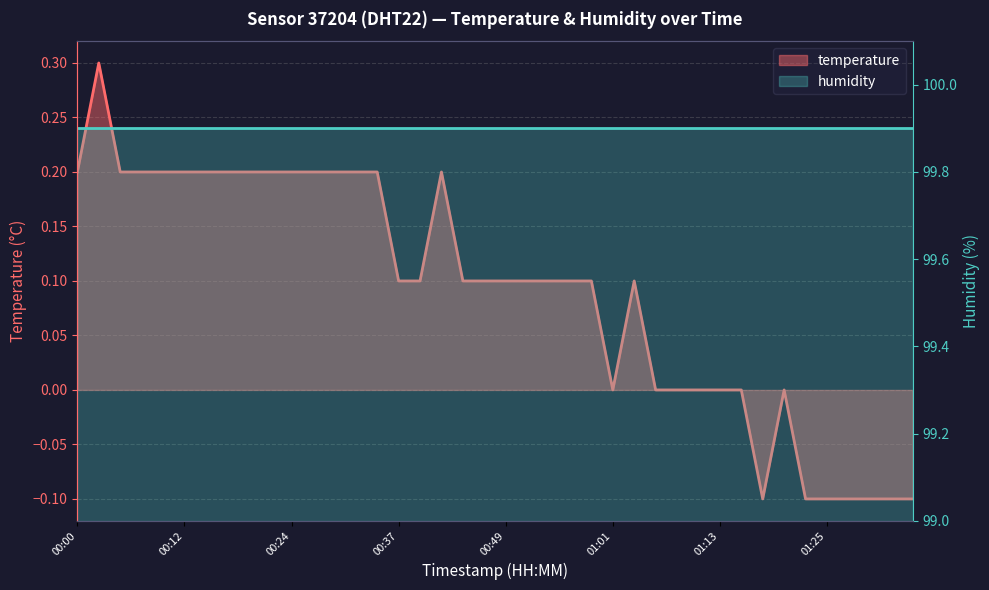

How many data points are above 0?

26